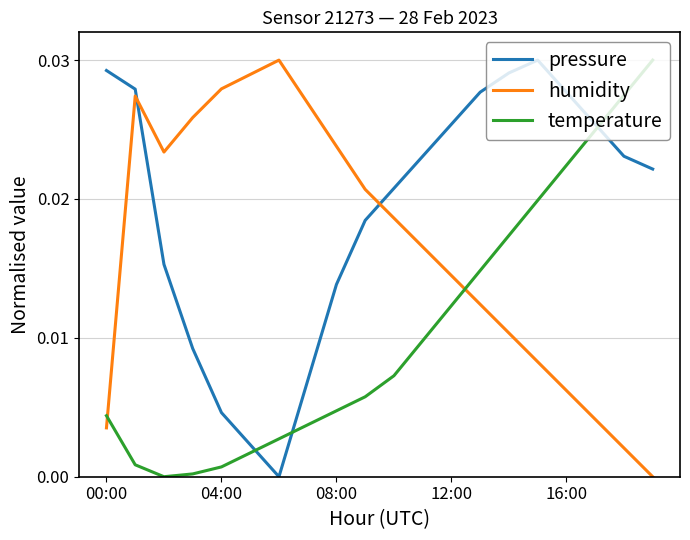

True or false: pressure and humidity cross at least once.

True